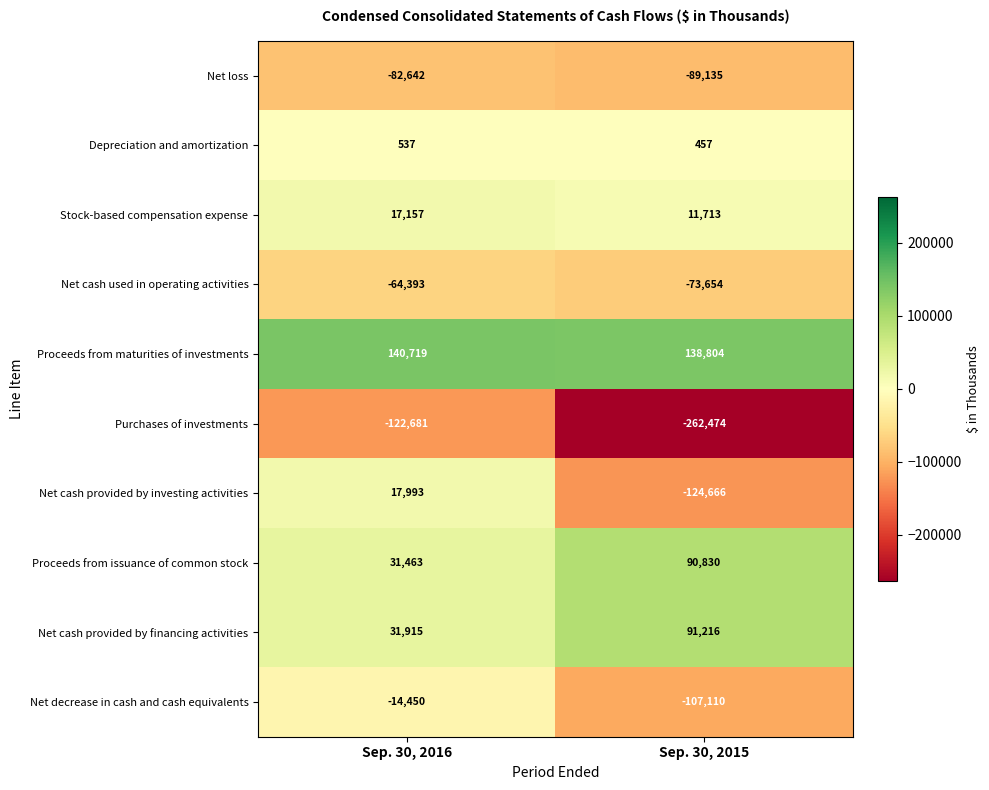

At which category is the sum across all series the highest?

Sep. 30, 2016